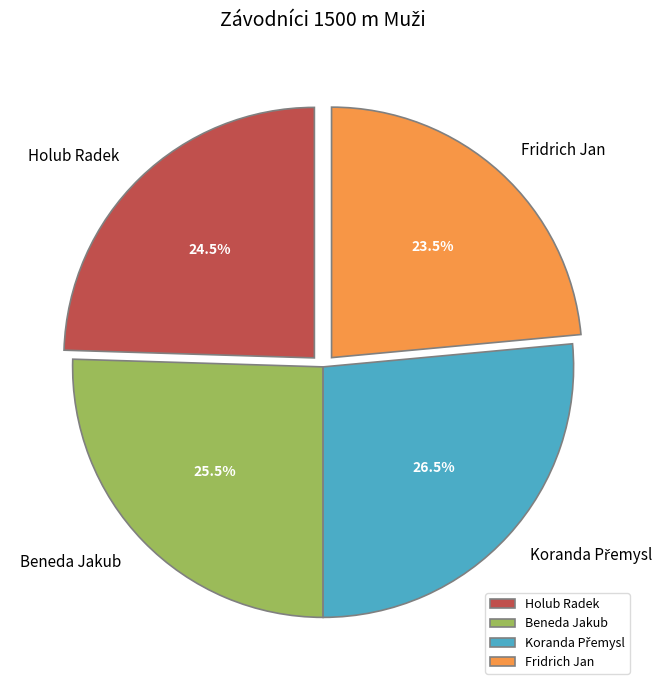

What percentage is NOT represented by Fridrich Jan?

76.5%